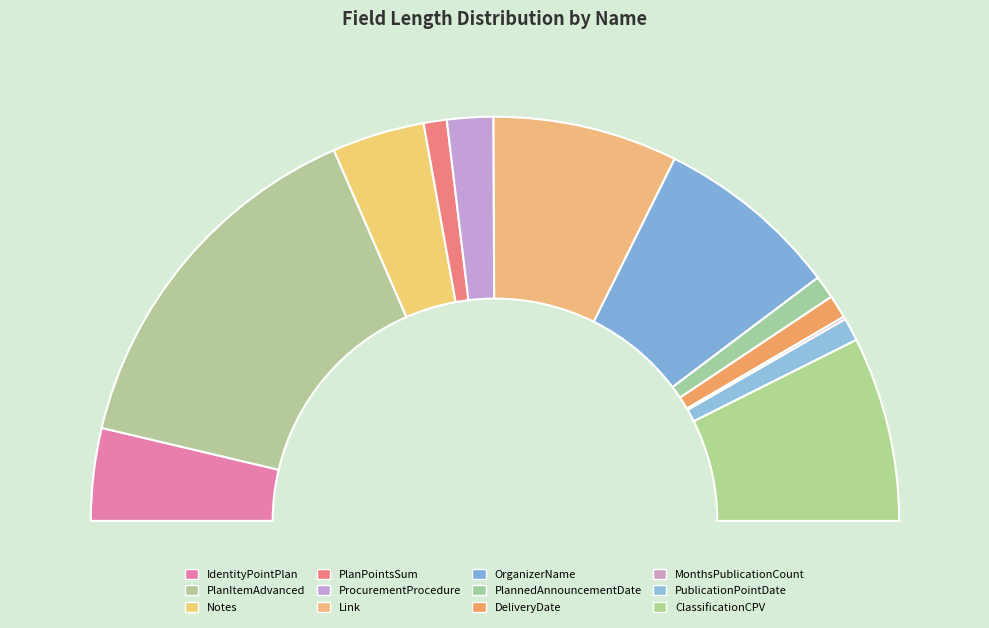

To the nearest percent, what is the difference between the IdentityPointPlan and Link slice percentages?

7%